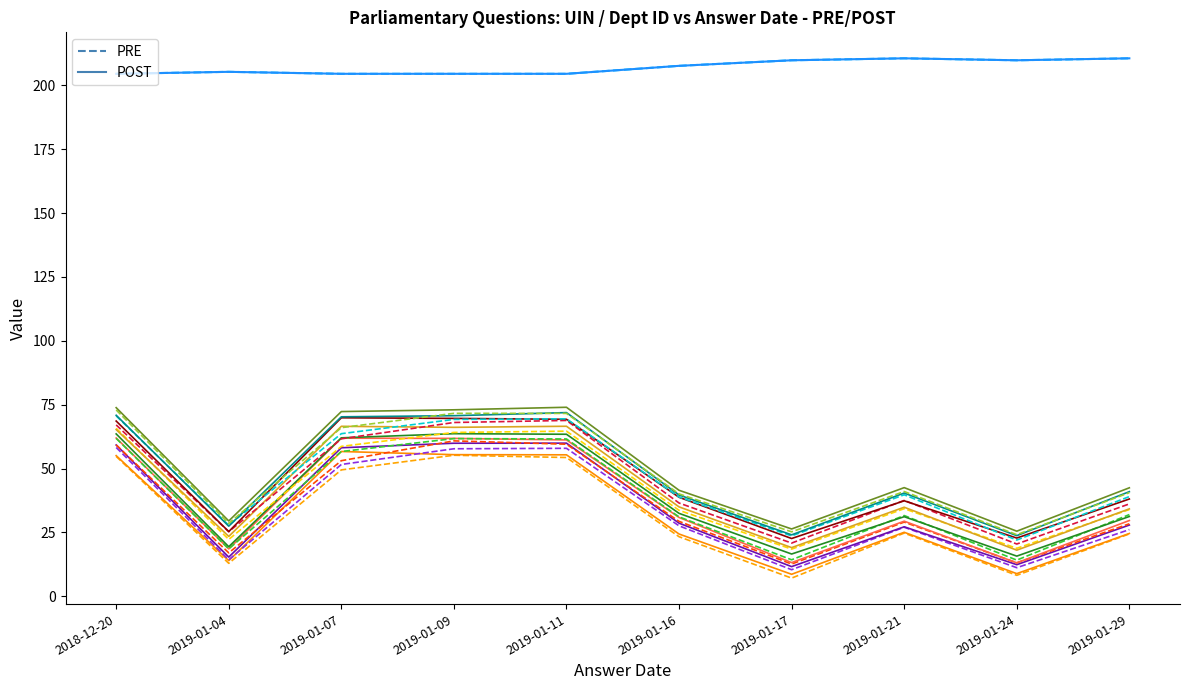

What are all the series names shown in the legend?

PRE, POST